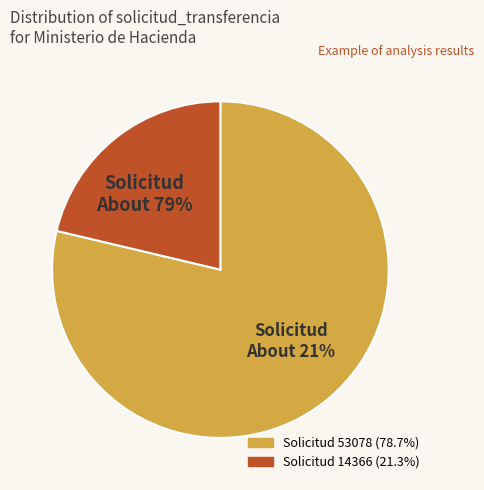

What is the change in value from Solicitud 53078 to Solicitud 14366?

-38712